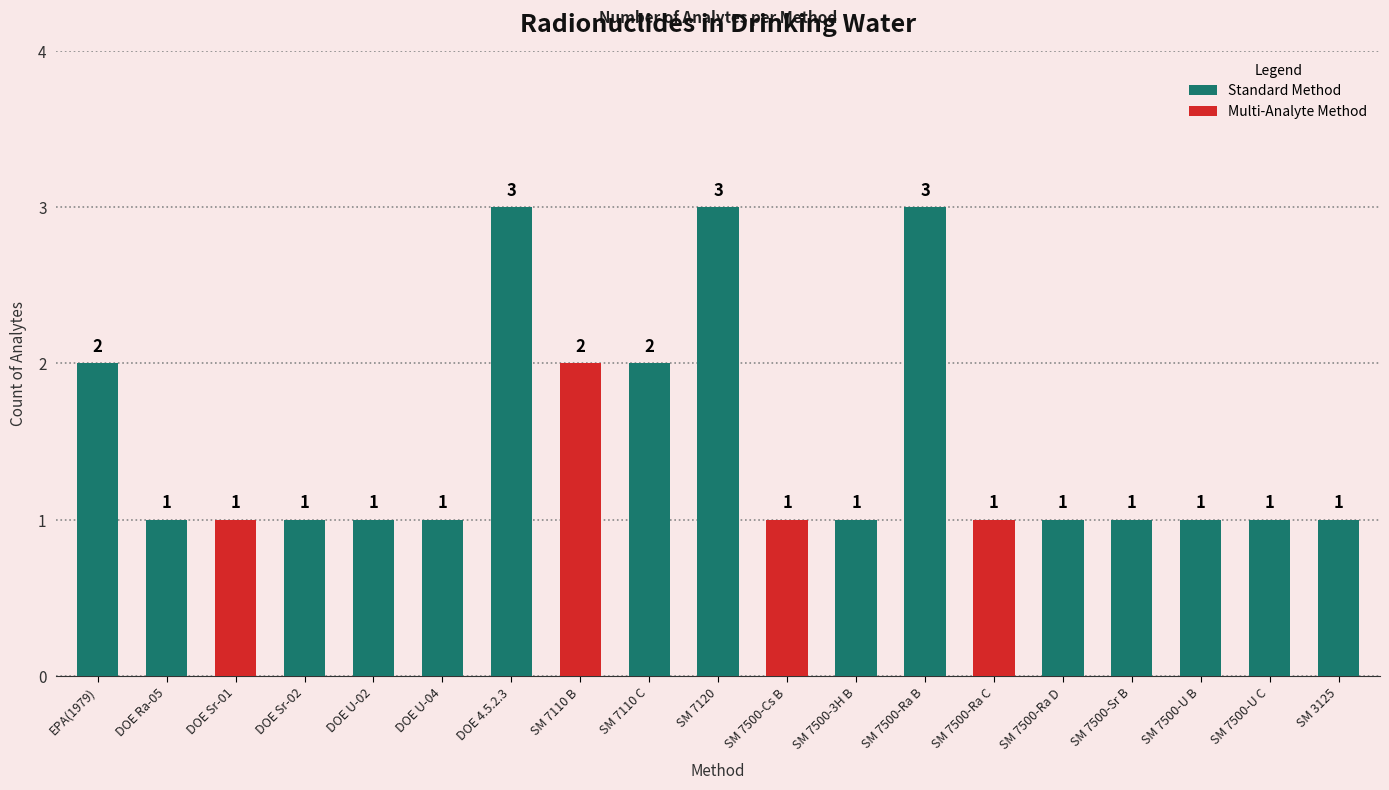

What is the sum of the Standard Method values at SM 7500-Ra B and SM 7500-3H B?

4